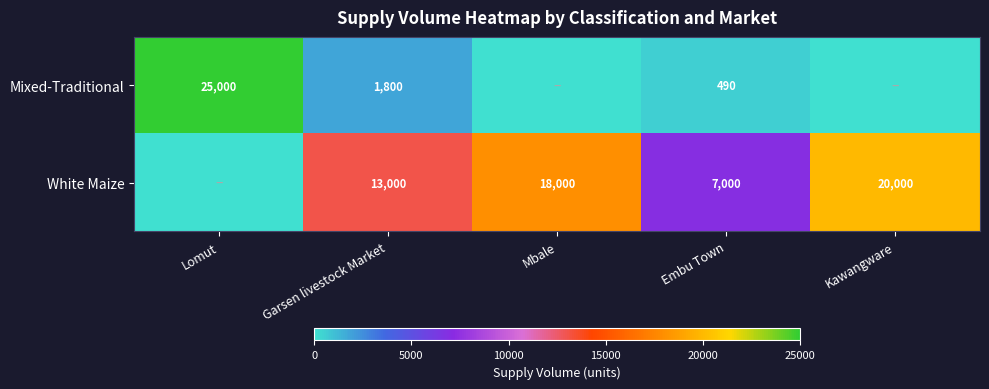

What is the spread (max minus min) of values at Embu Town?

6510